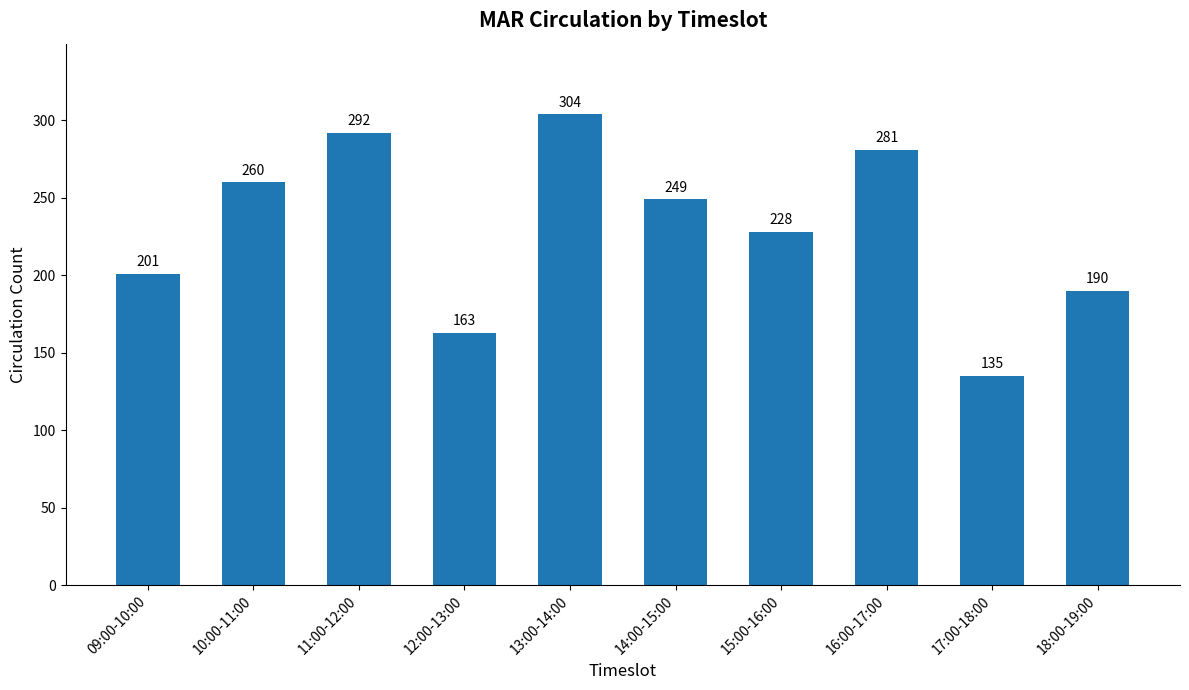

Rank the categories by value from highest to lowest.

13:00-14:00, 11:00-12:00, 16:00-17:00, 10:00-11:00, 14:00-15:00, 15:00-16:00, 09:00-10:00, 18:00-19:00, 12:00-13:00, 17:00-18:00